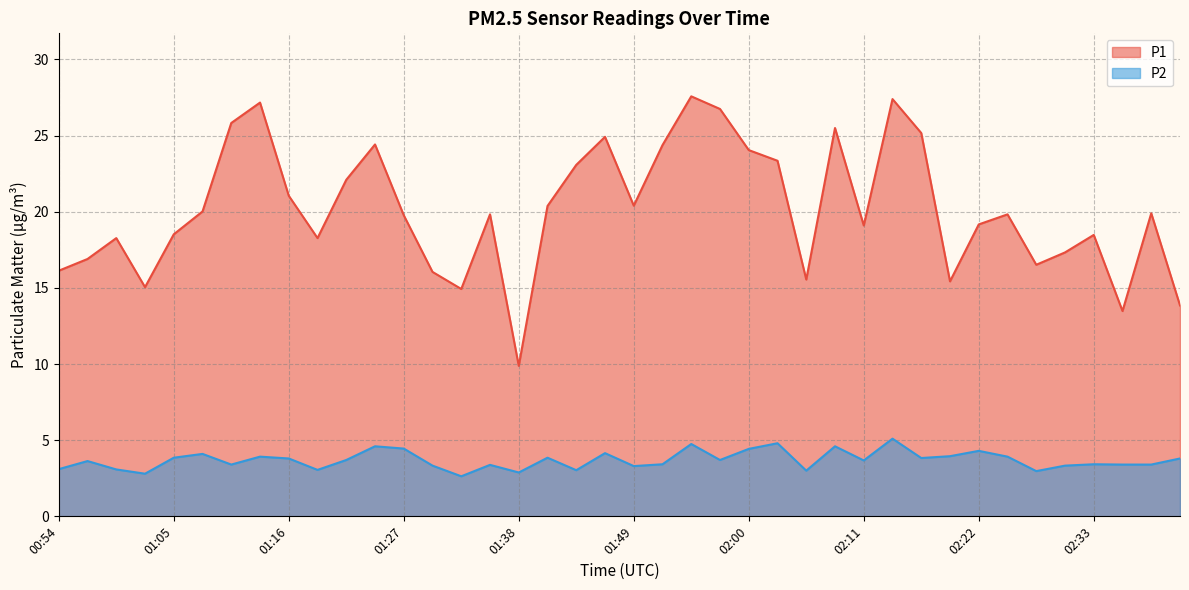

How many distinct data groups are displayed?

2